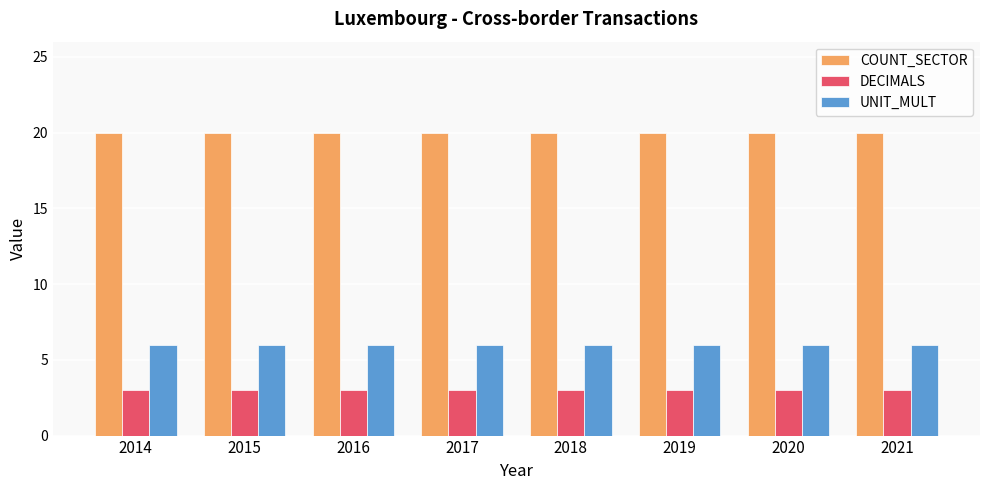

The value of UNIT_MULT at 2018 is 3. True or false?

False